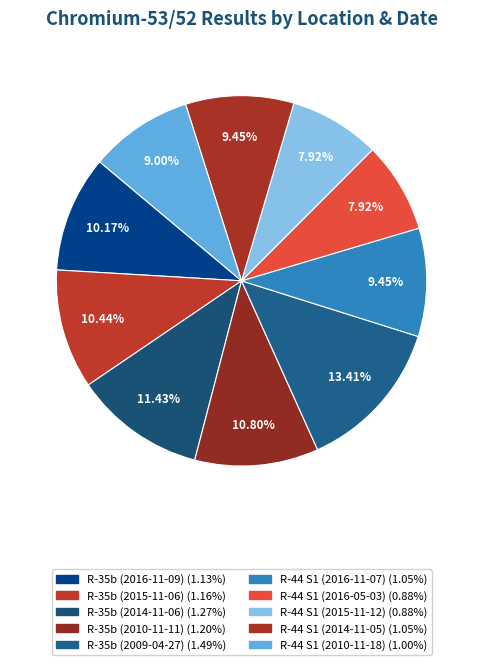

How many segments does this pie chart have?

10